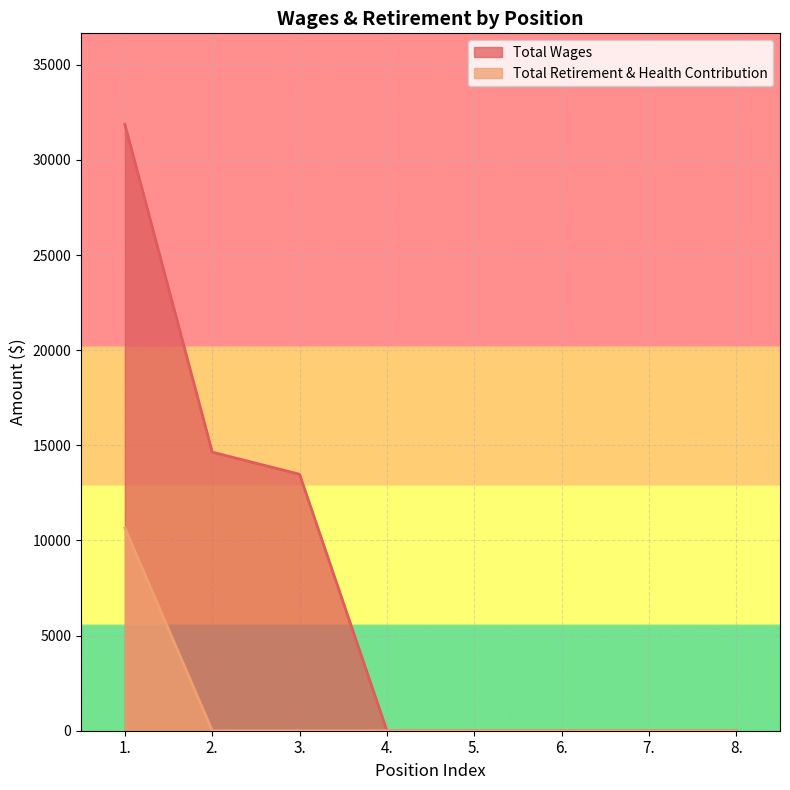

At 1., list the series in order from smallest to largest.

Total Retirement & Health Contribution, Total Wages